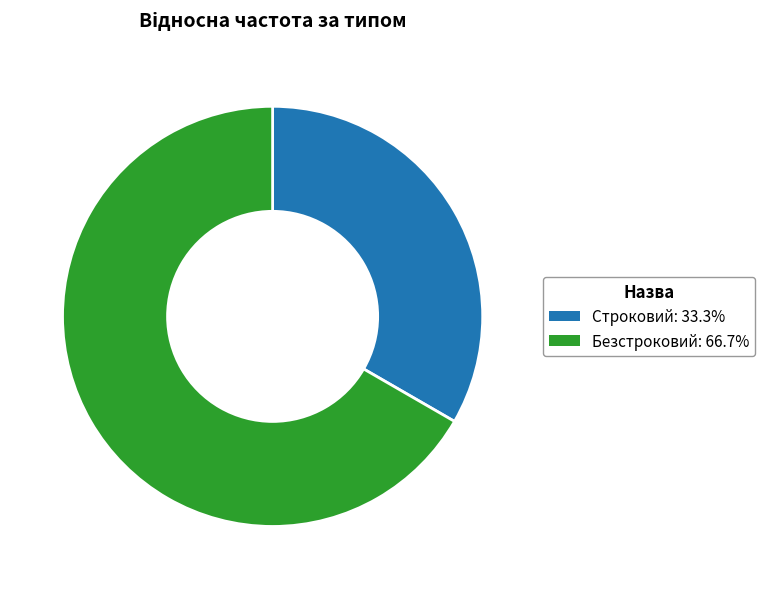

Does Безстроковий represent more than half of the total?

Yes